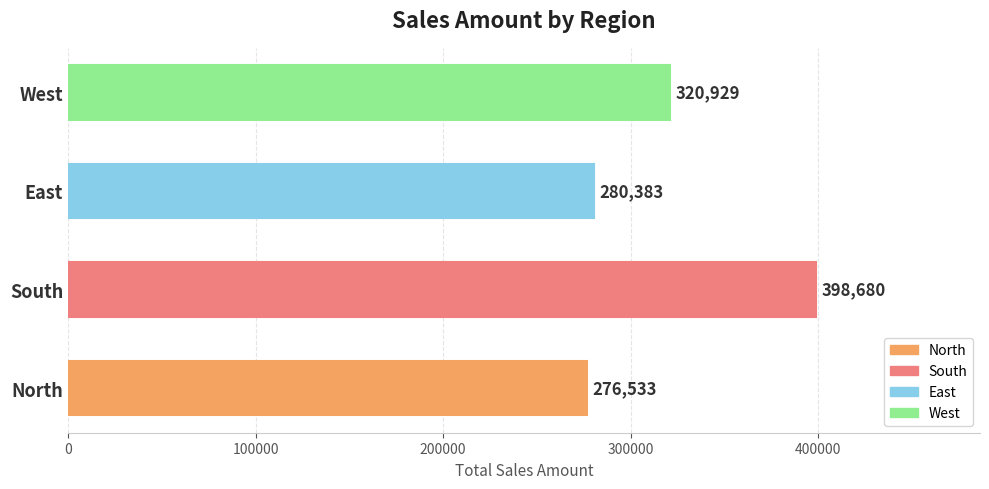

True or false: the data shows 84645 at North.

False